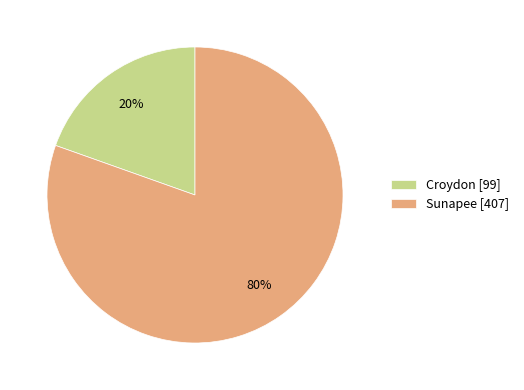

The Sunapee slice represents 68% of the pie. True or false?

False